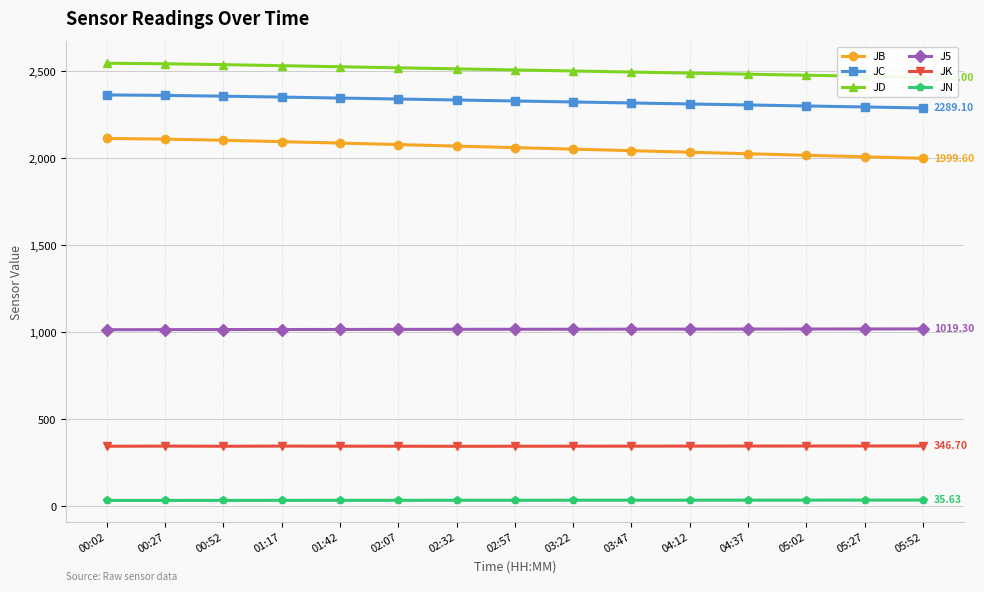

How many series are shown in this chart?

6